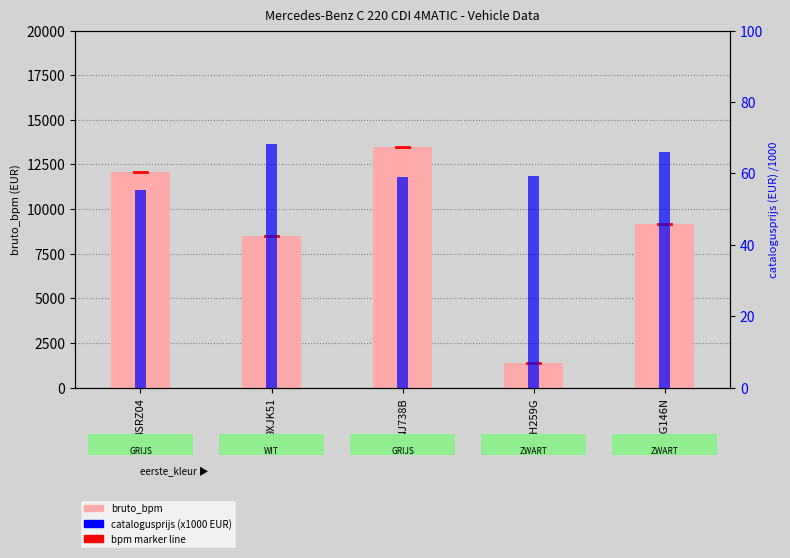

Between RH259G and 9XJK51, which is larger?

9XJK51